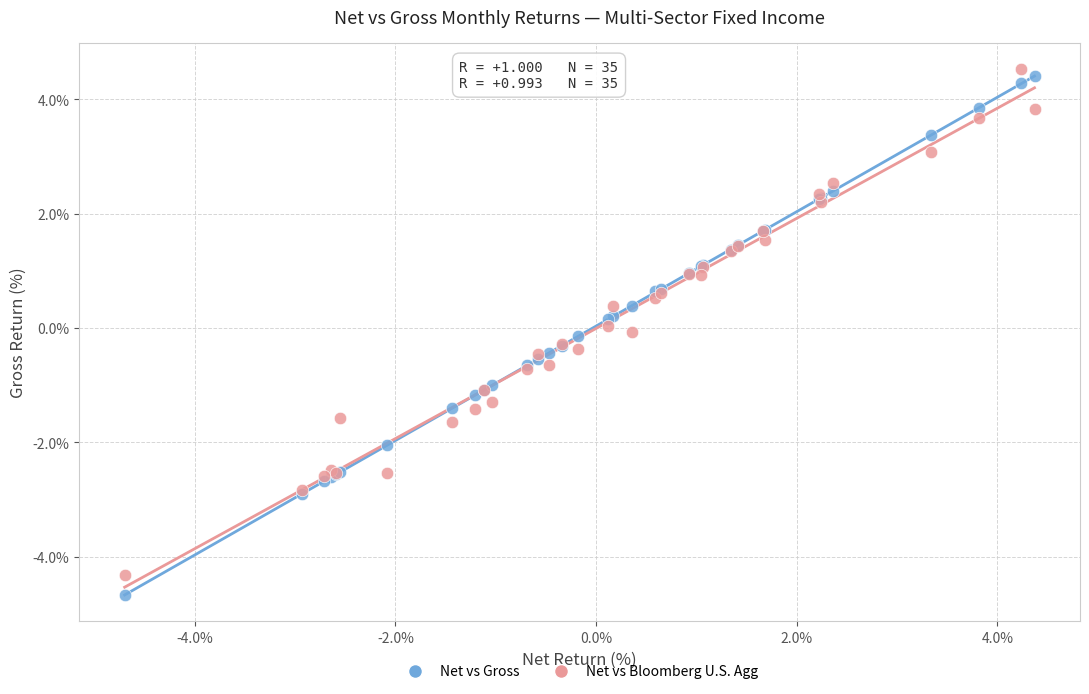

Which series contains the highest Y value?

Net vs Bloomberg U.S. Agg